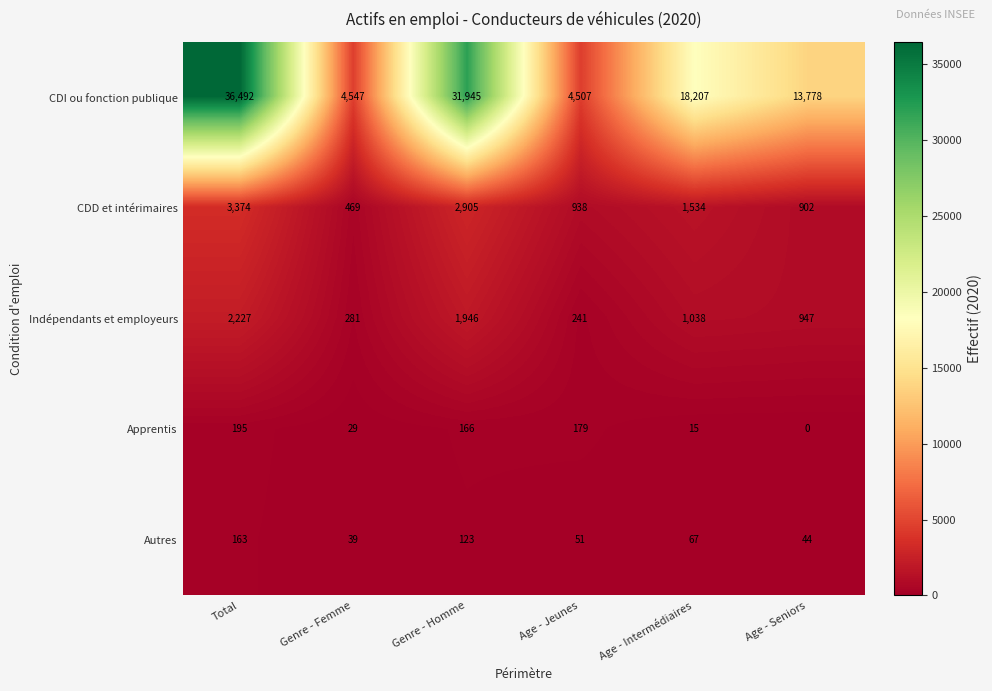

What is the difference between the Autres values at Genre - Homme and Total?

40